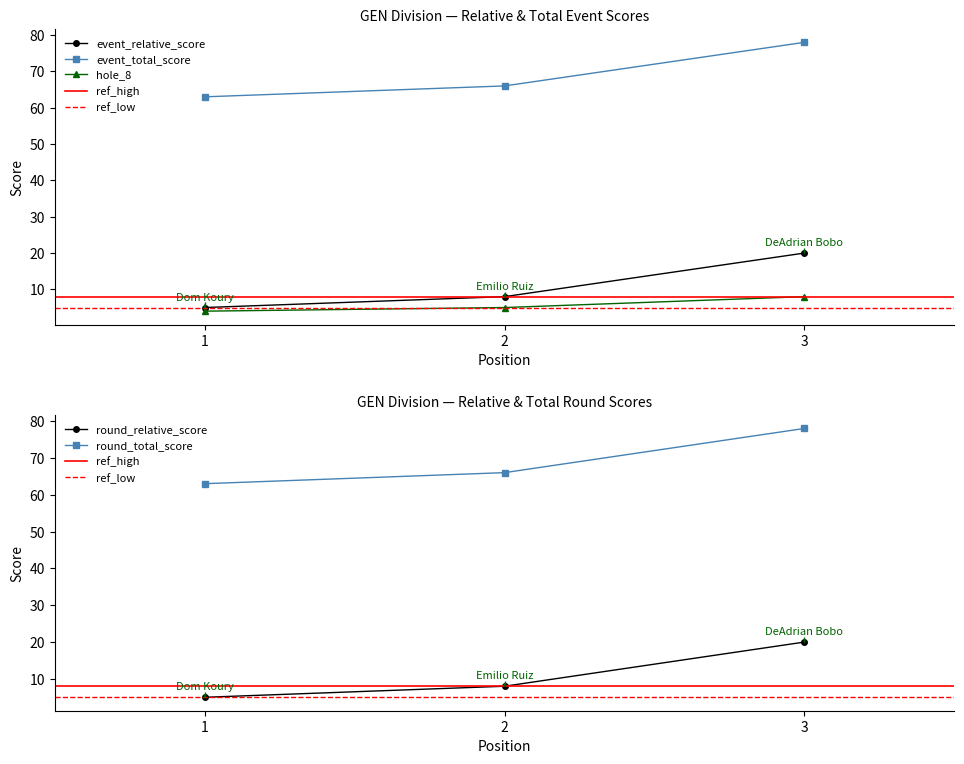

At how many categories does at least one series exceed 50?

3